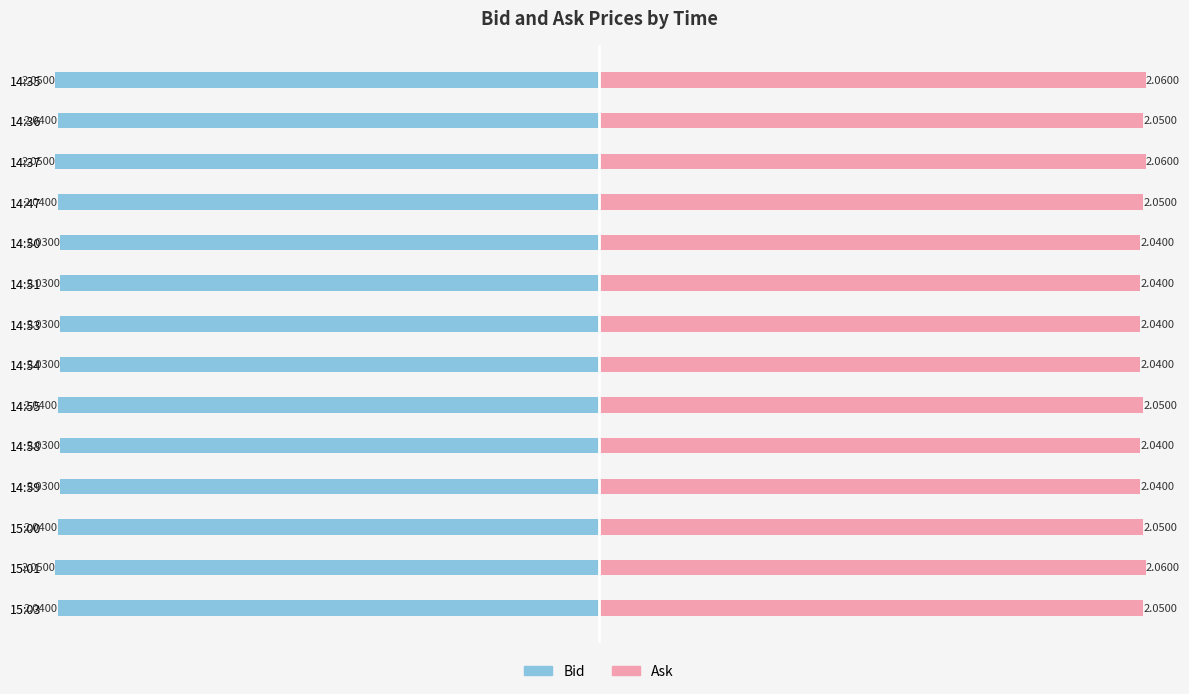

Which has a higher value, 14:50 or 14:55?

14:50